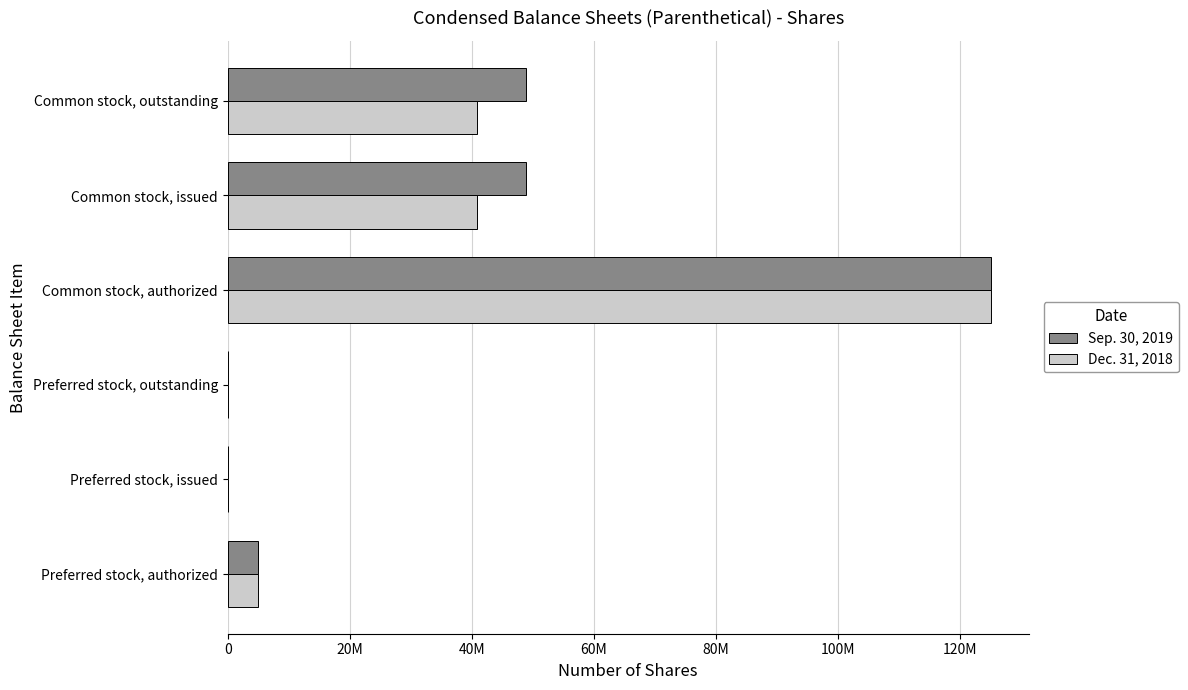

List the series in order of their peak value, highest first.

Sep. 30, 2019, Dec. 31, 2018